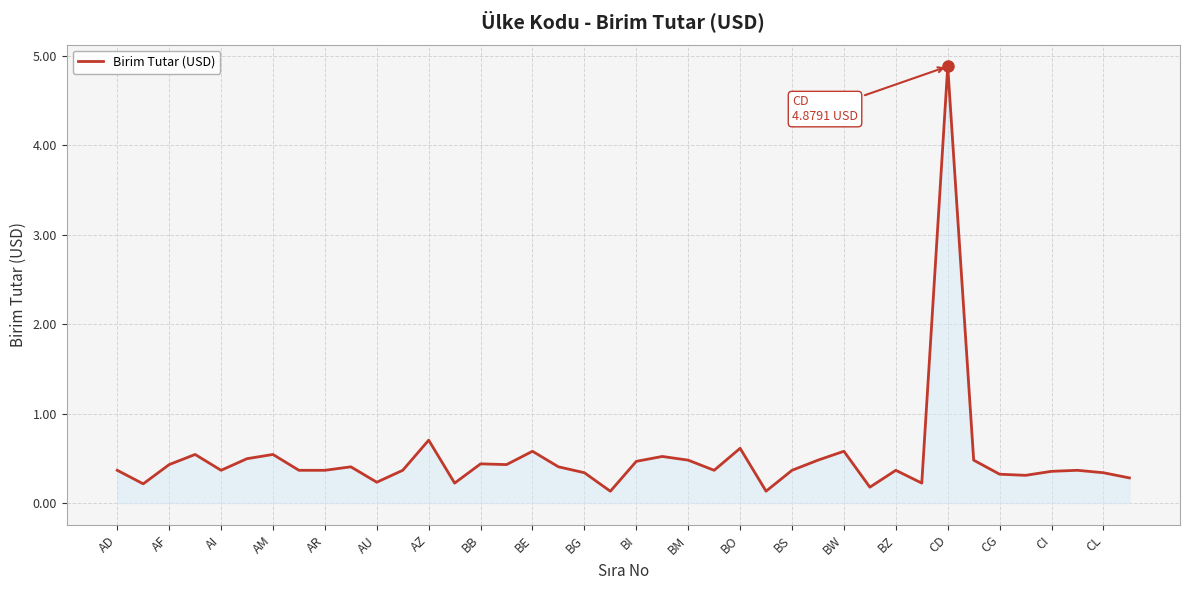

What is the difference between the maximum and minimum values?

4.7